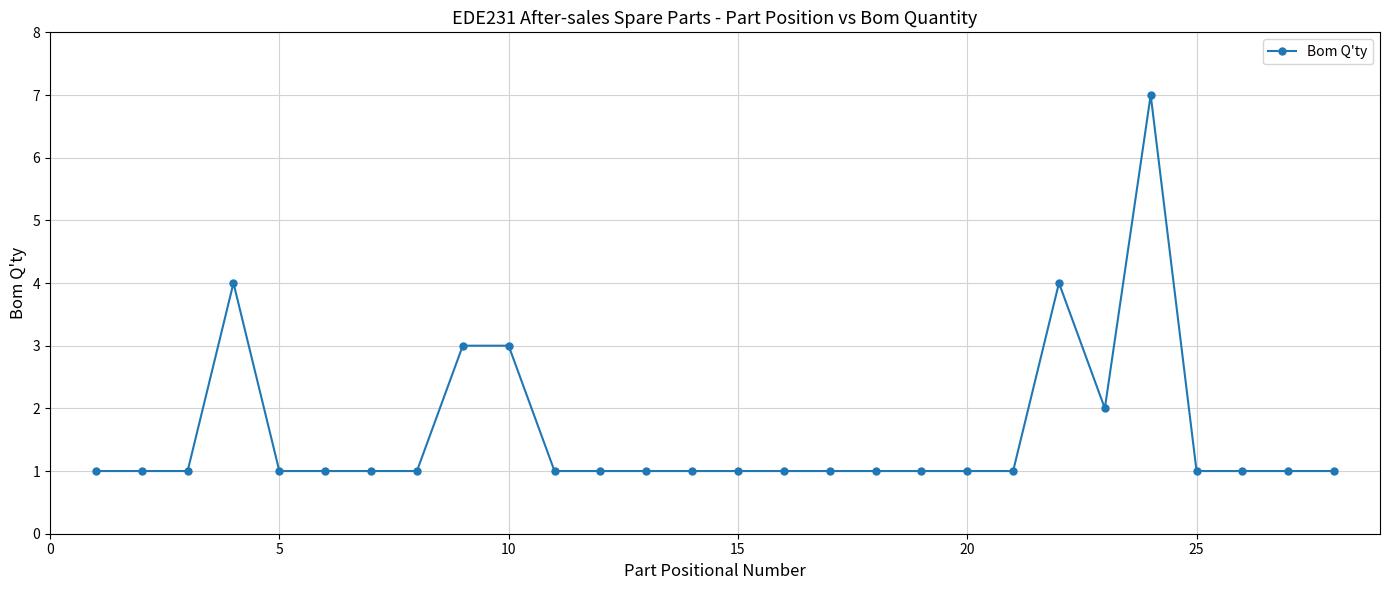

How many lines are shown in the chart?

1